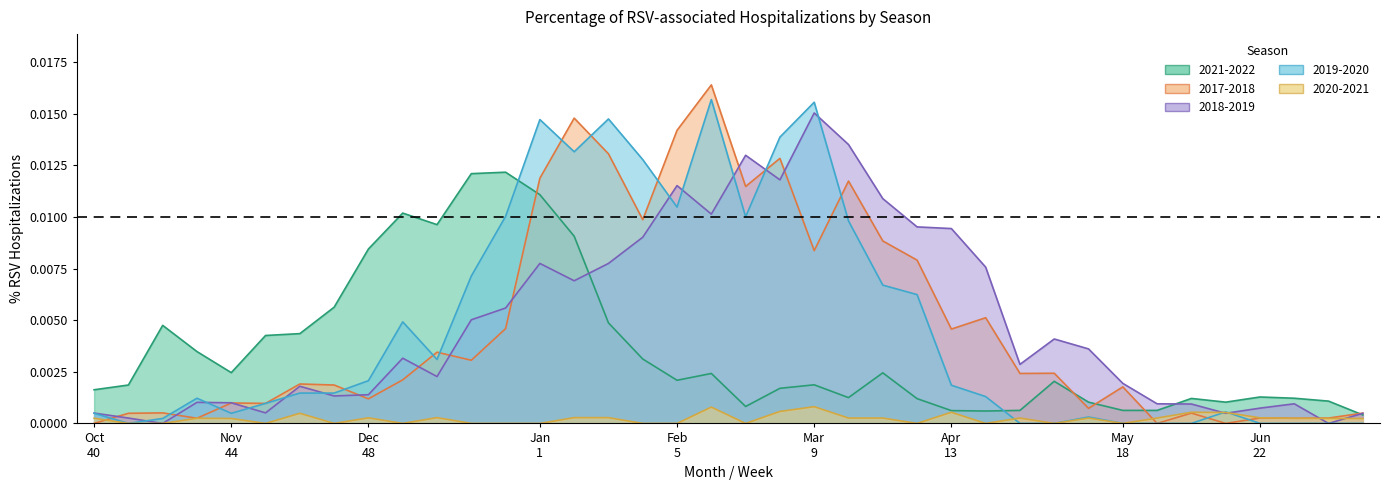

True or false: 2018-2019 has a value of 0.0 at 4.

True